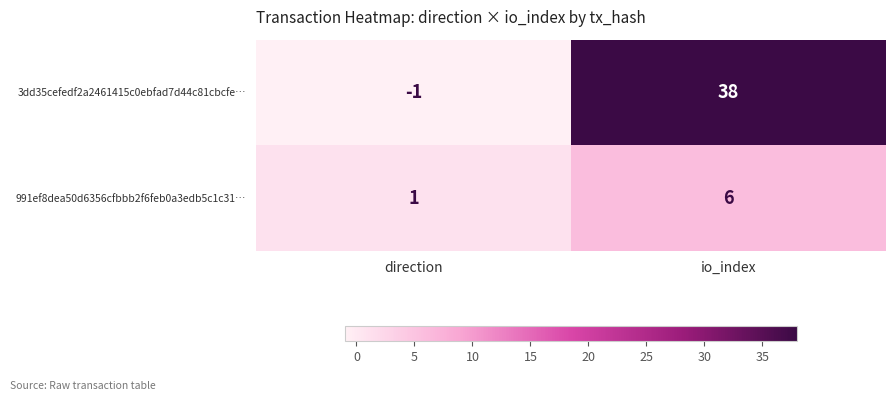

At which label is 991ef8dea50d6356cfbbb2f6feb0a3edb5c1c31… closest to 3?

direction